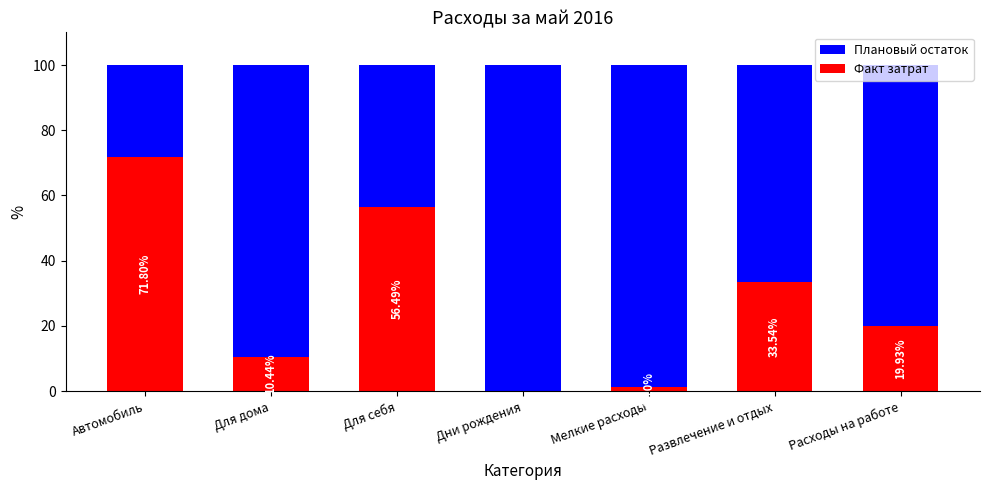

At which label is Факт затрат closest to 35?

Развлечение и отдых